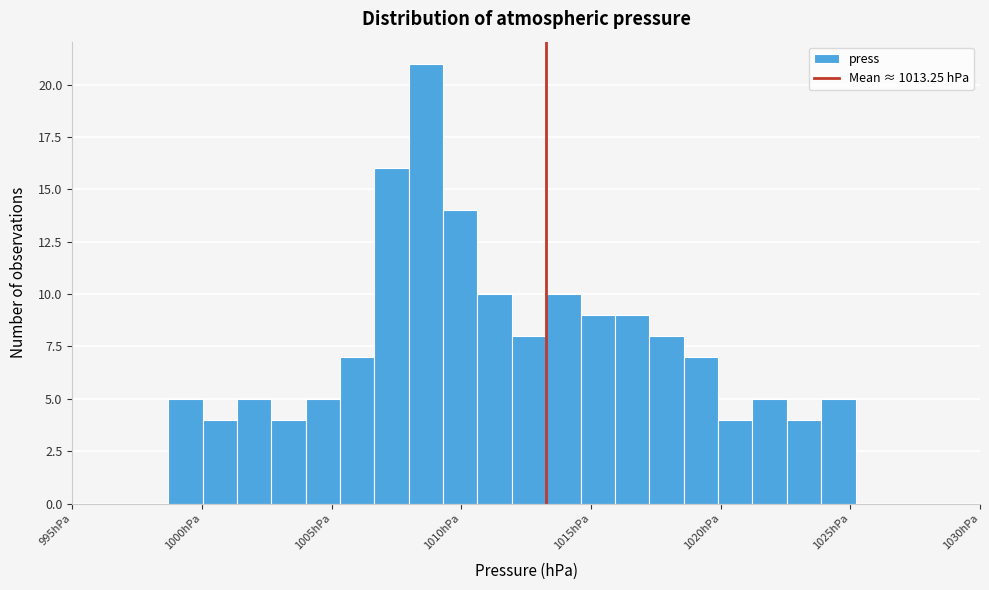

Around what value on the x-axis is the tallest bar? Give the approximate position of its centre, as read against the axis.

1008.5